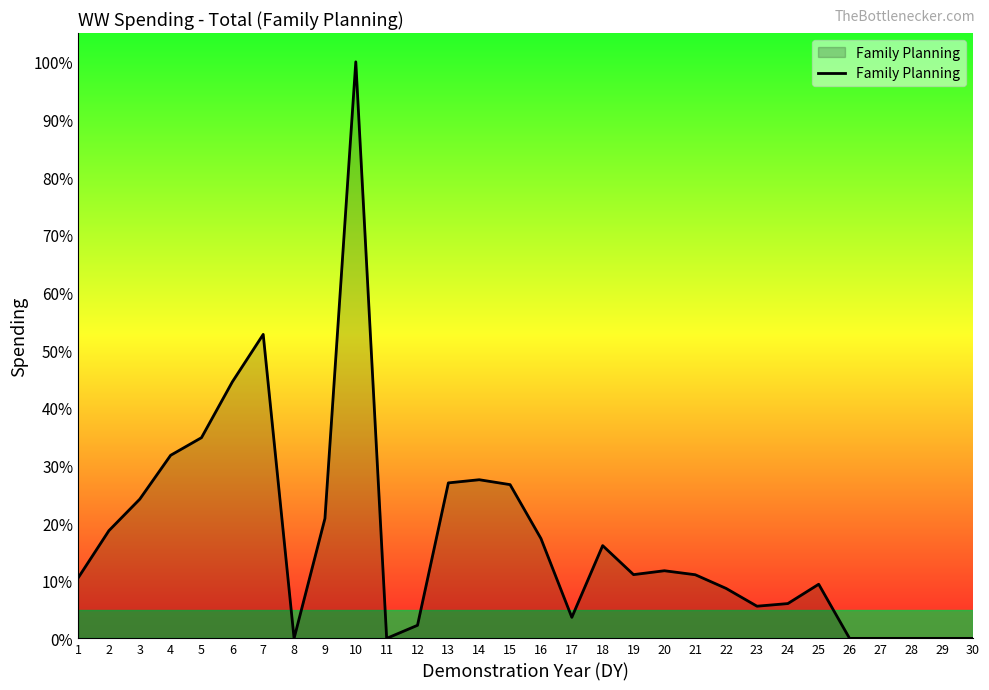

How many lines are shown in the chart?

1